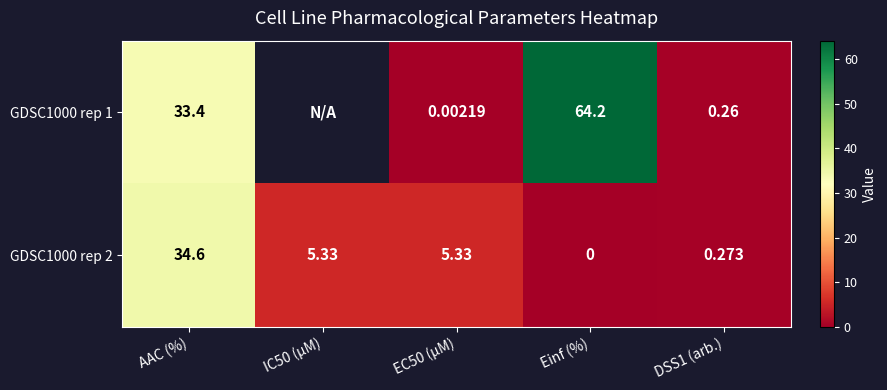

What is the difference between the GDSC1000 rep 2 values at AAC (%) and DSS1 (arb.)?

34.3